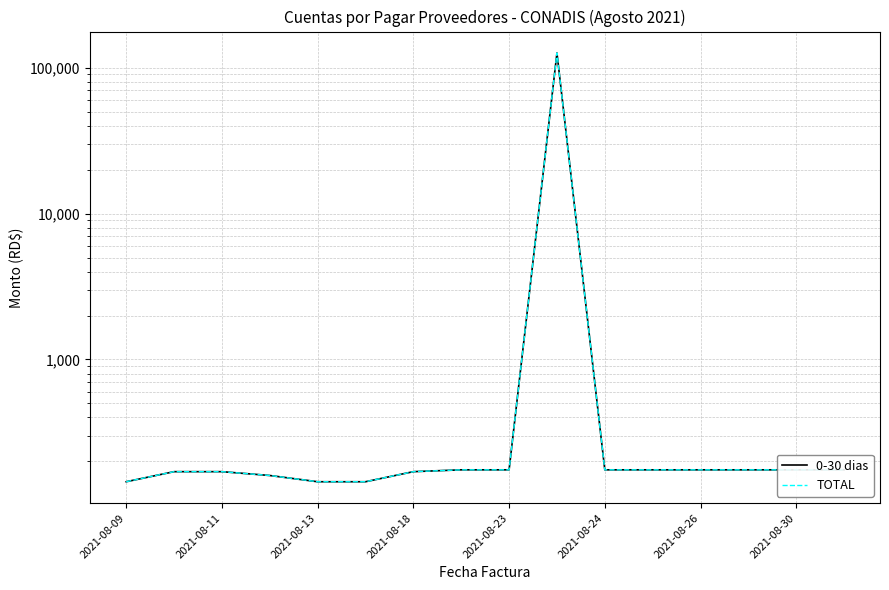

What is the average value of the 0-30 dias series?

8051.5